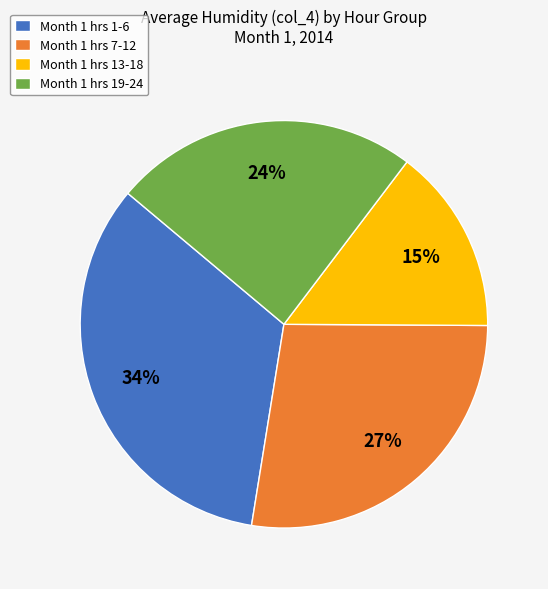

Which category has the biggest portion of the pie?

Month 1 hrs 1-6